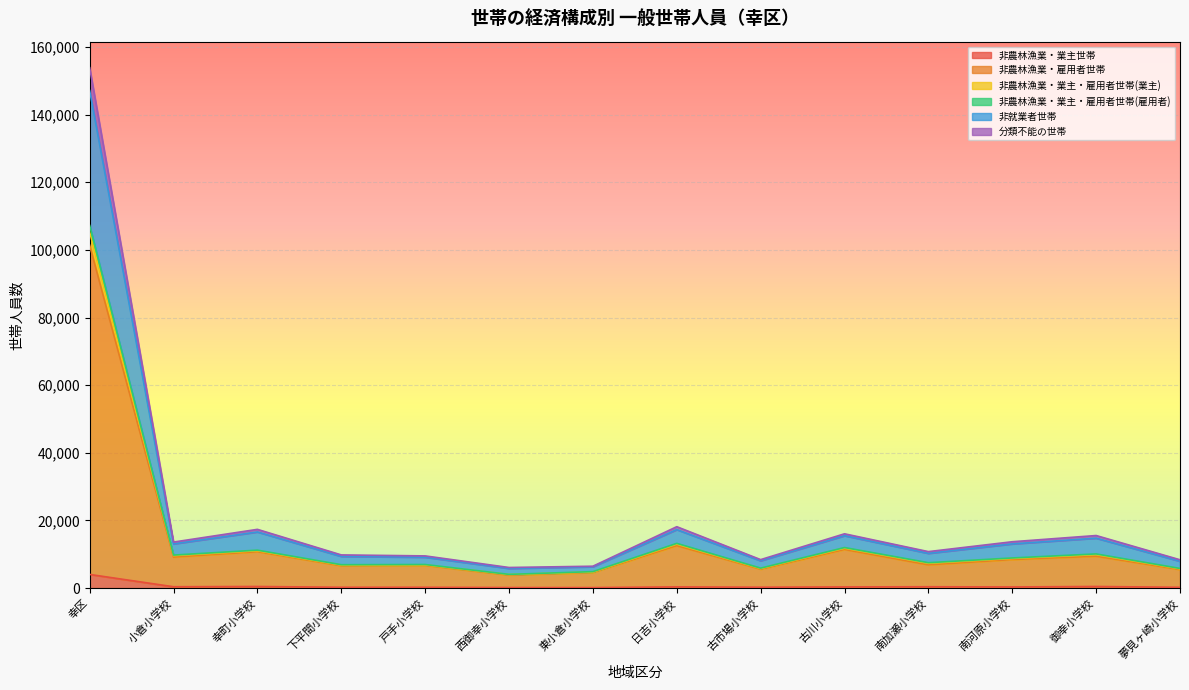

Is it true that 非農林漁業・業主世帯 equals 257 at 古市場小学校?

True